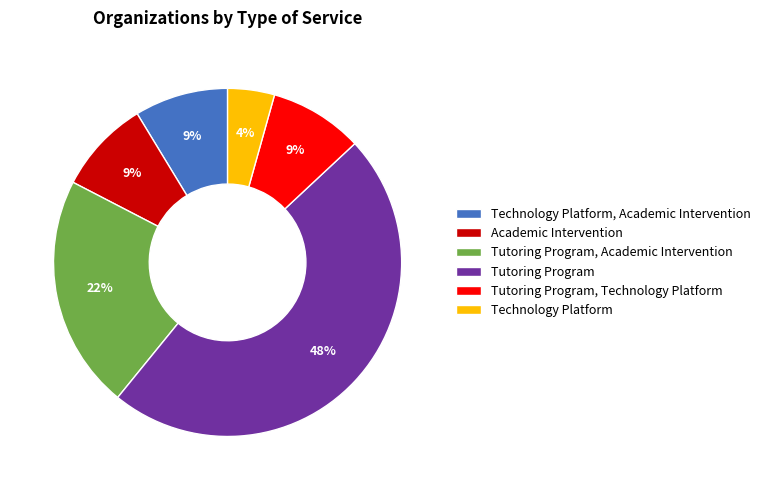

Does Technology Platform account for over 50% of the chart?

No